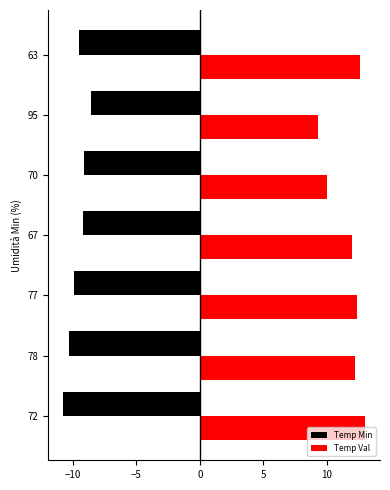

The Temp Val series shows 12.0 at 67. True or false?

True